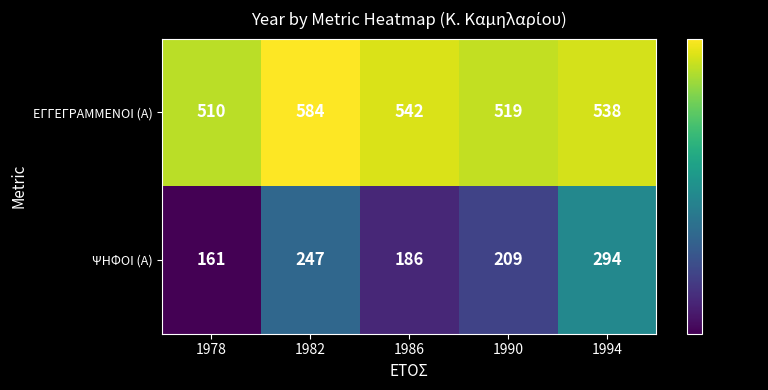

What is the average value of the ΕΓΓΕΓΡΑΜΜΕΝΟΙ (Α) series?

539